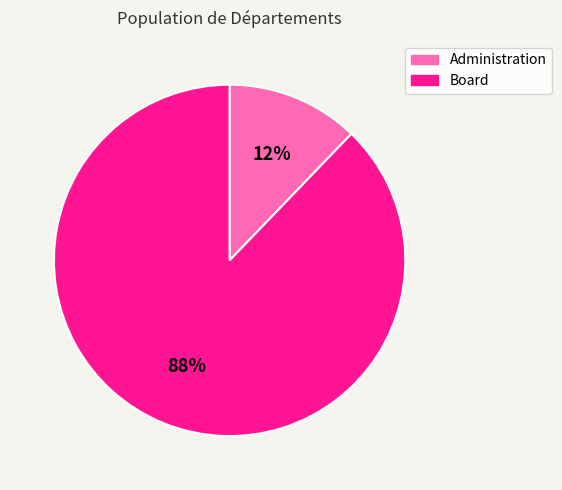

How many segments does this pie chart have?

2